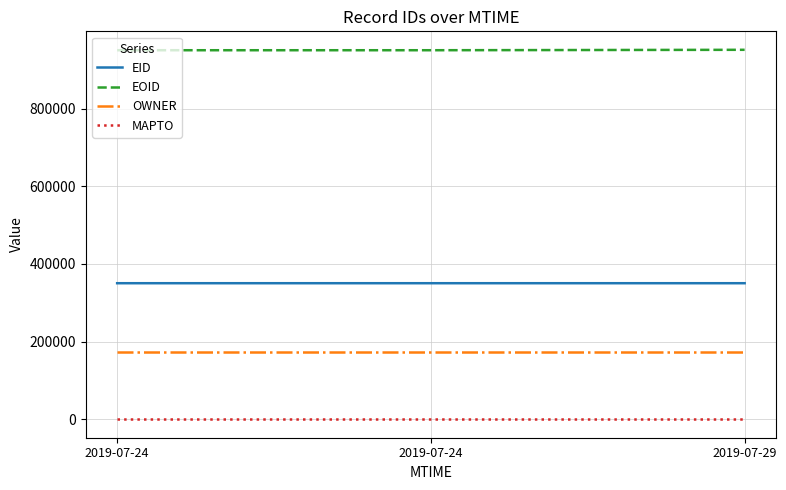

Is the value of EID at 2019-07-24 greater than the value of OWNER at 2019-07-24?

Yes